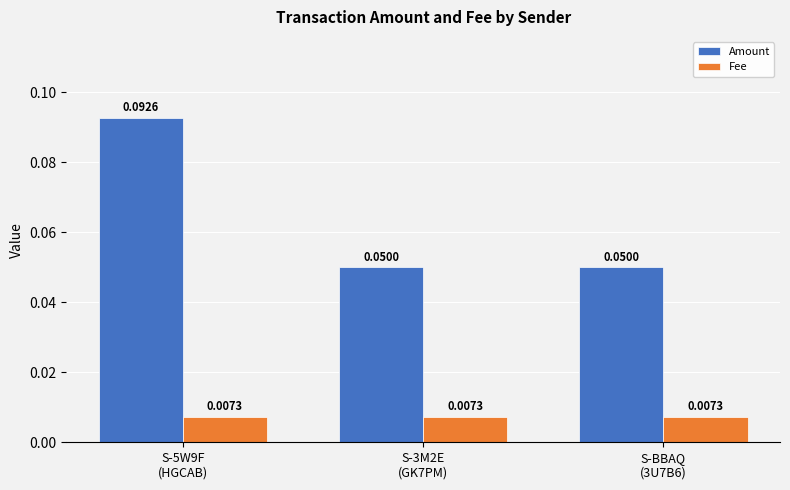

List the series in order of their overall mean, highest first.

Amount, Fee